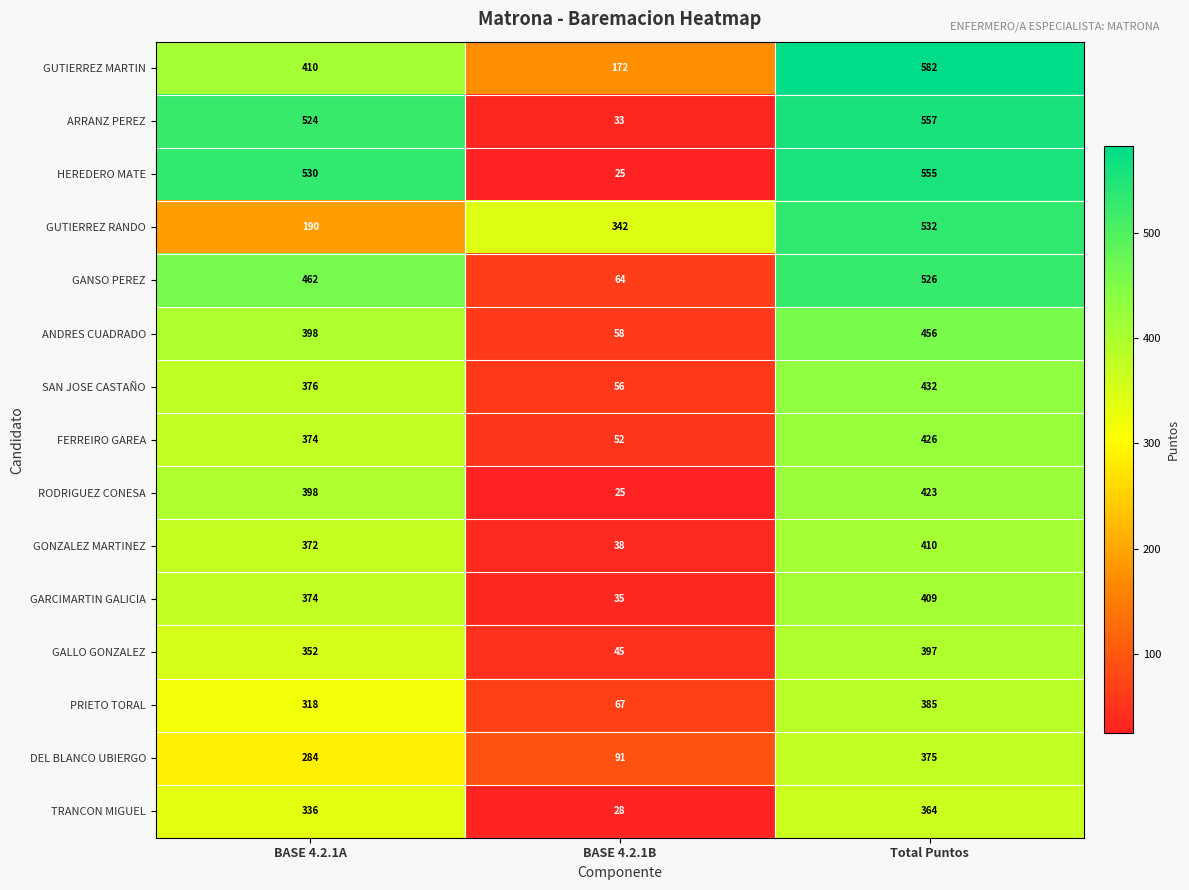

List the series in order of their peak value, highest first.

GUTIERREZ MARTIN, ARRANZ PEREZ, HEREDERO MATE, GUTIERREZ RANDO, GANSO PEREZ, ANDRES CUADRADO, SAN JOSE CASTAÑO, FERREIRO GAREA, RODRIGUEZ CONESA, GONZALEZ MARTINEZ, GARCIMARTIN GALICIA, GALLO GONZALEZ, PRIETO TORAL, DEL BLANCO UBIERGO, TRANCON MIGUEL